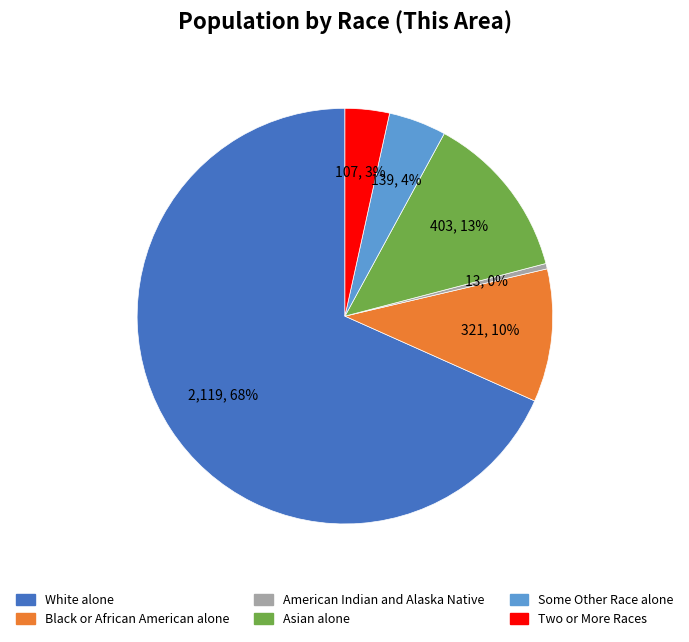

To the nearest percent, what is the average slice percentage?

17%